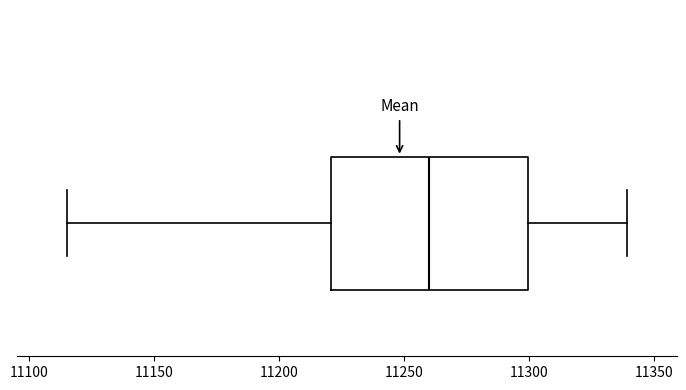

Transcribe this box plot: give where the median line is, the range the box spans, and where the two whiskers end, as read against the x-axis. The values are not printed on the chart, so give them approximately, as read against the axis.

median 11260, box 11220 to 11300, whiskers 11115 to 11340